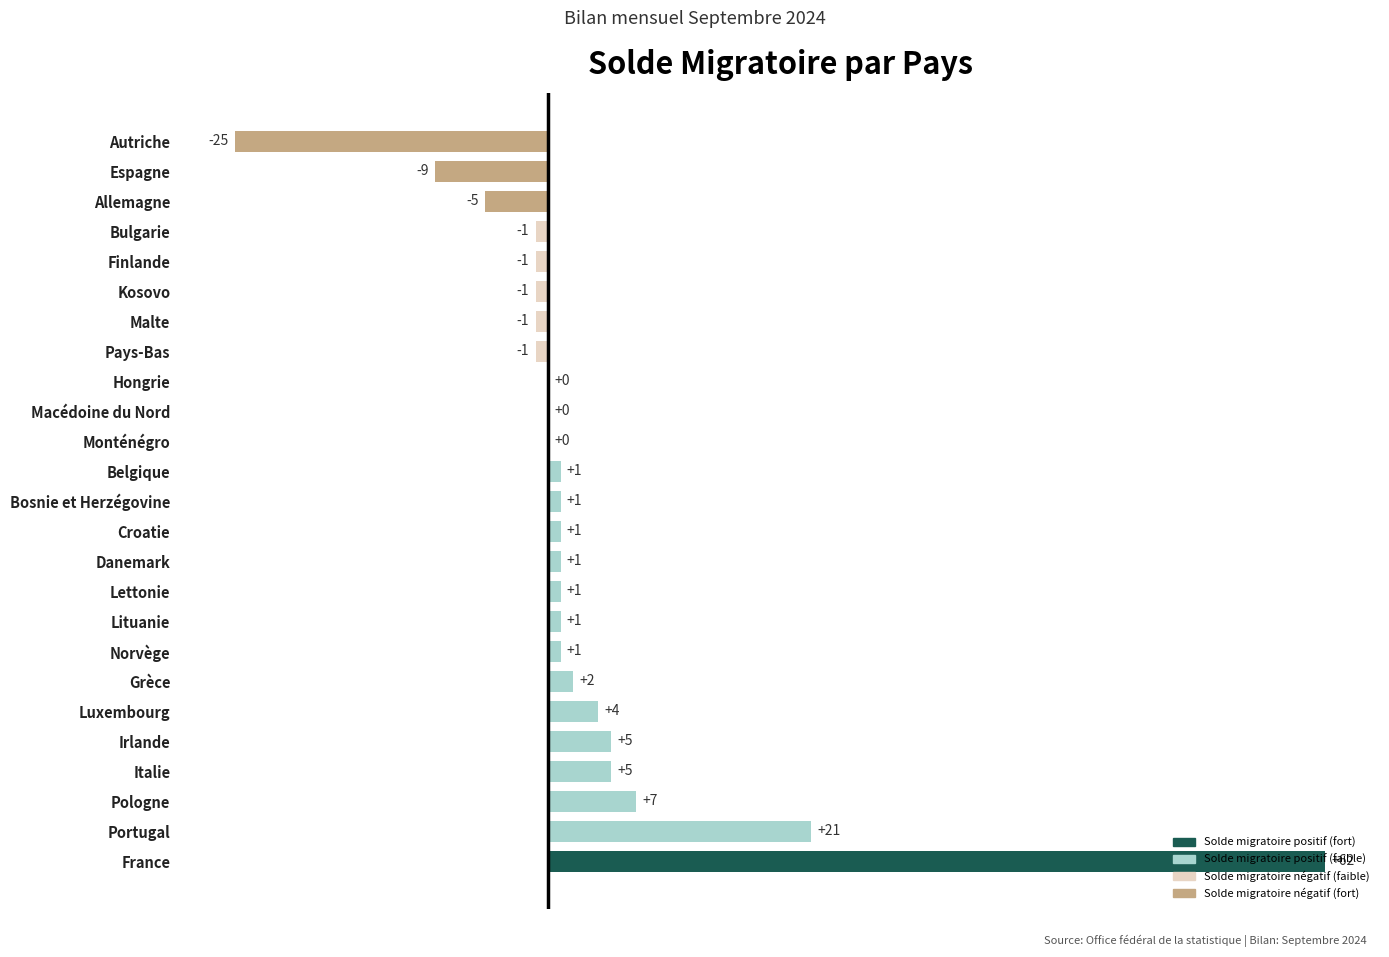

Count the number of data series in this chart.

1